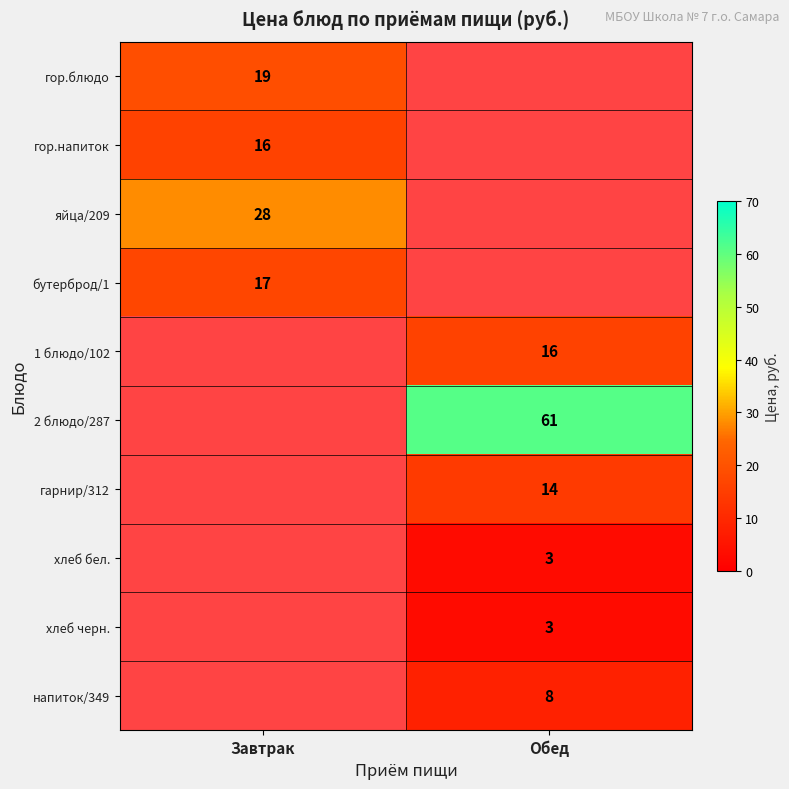

How many data points does each series have?

2